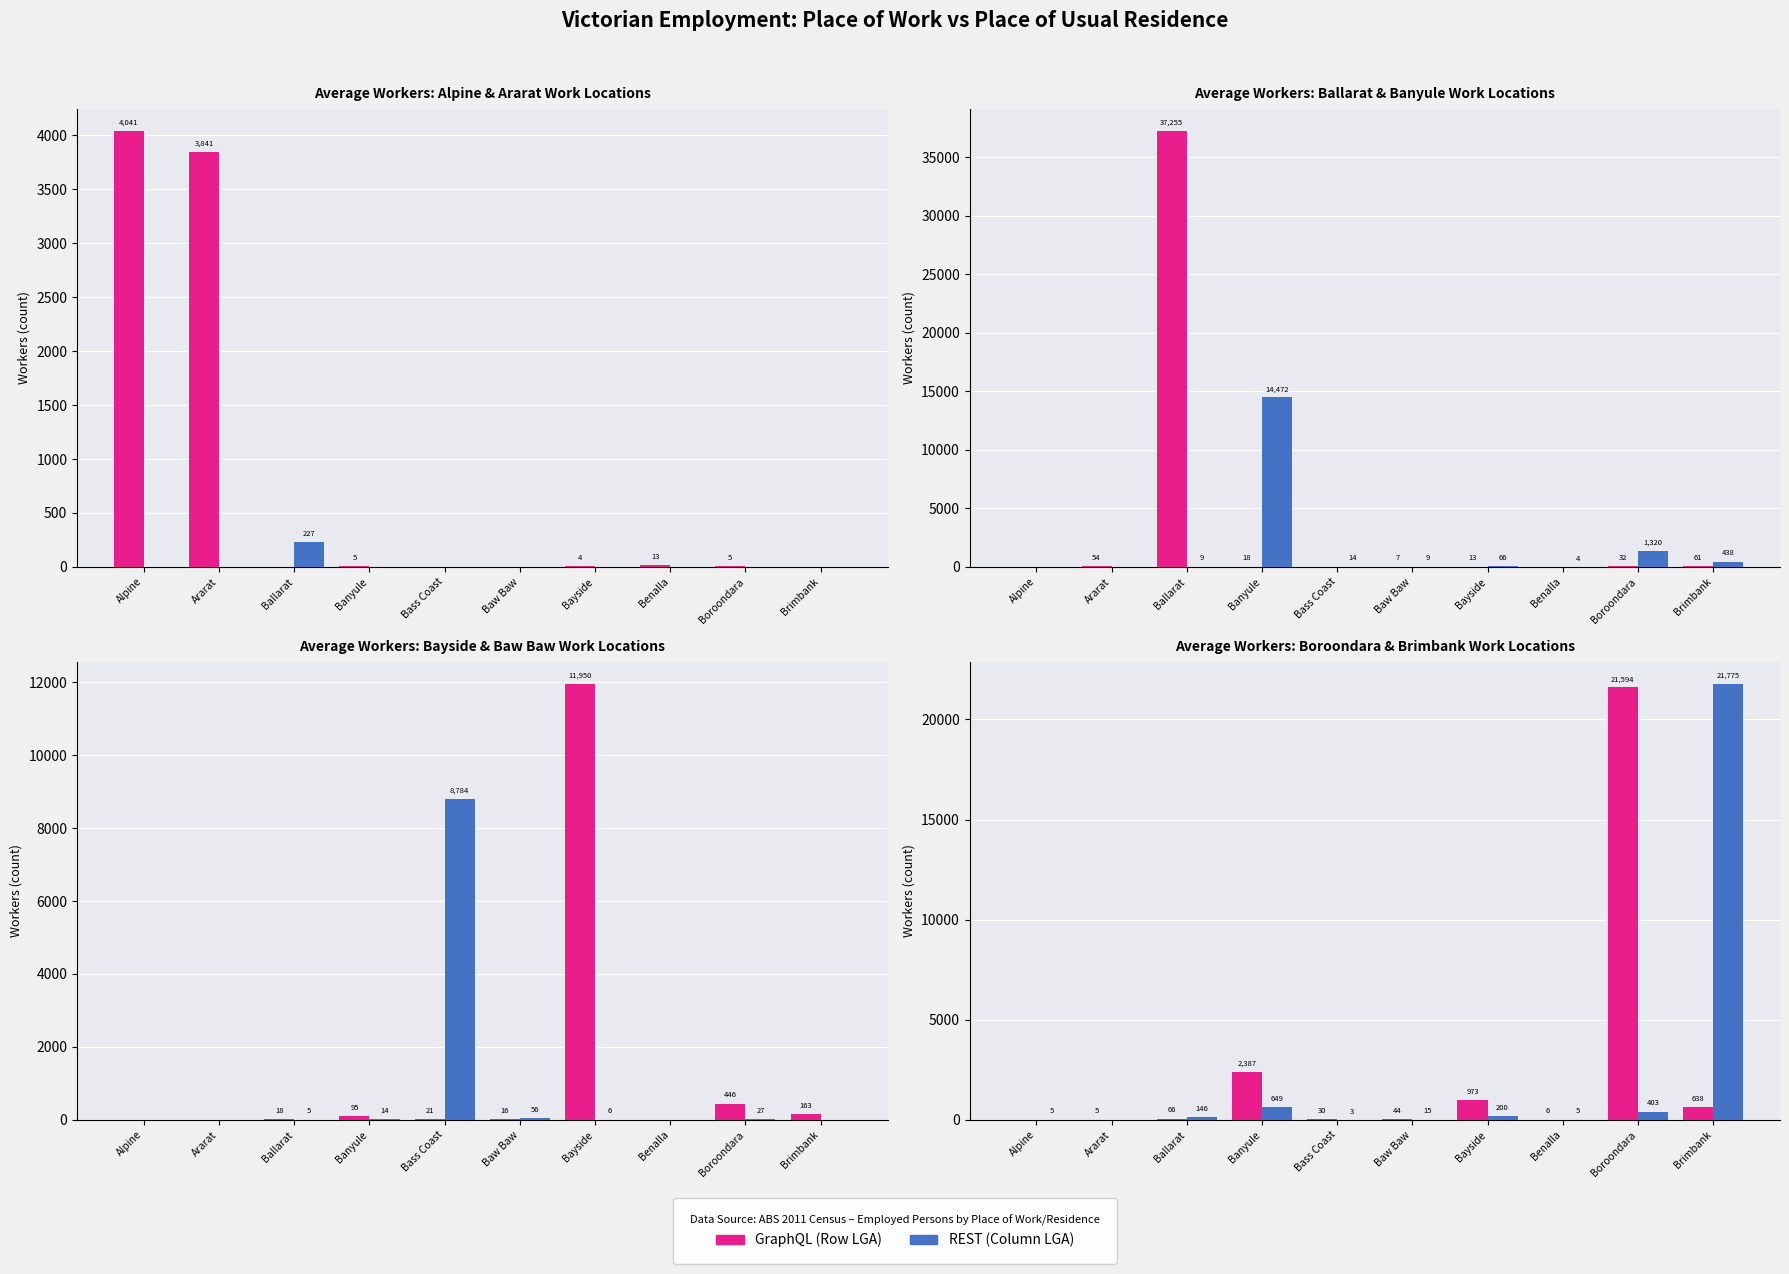

Are the bars grouped side by side (vs. stacked)?

Yes